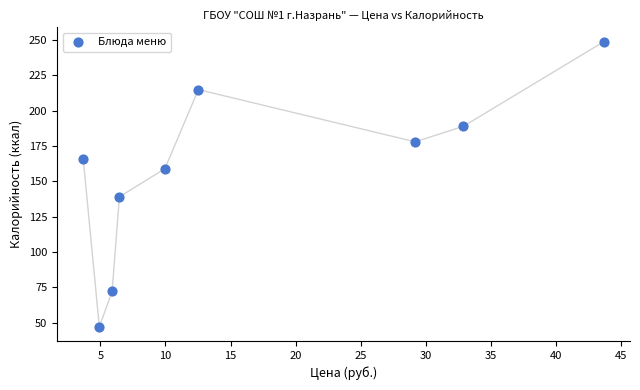

How many points are shown in the scatter plot?

9